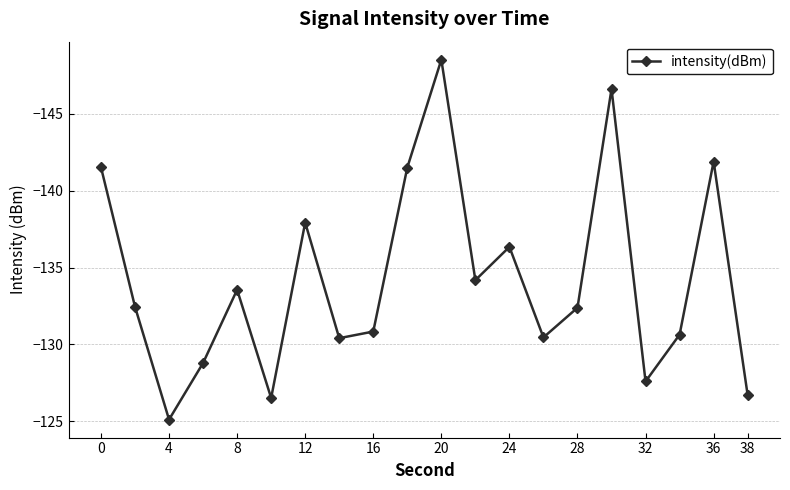

True or false: the data has more than 0 interior local peaks.

True